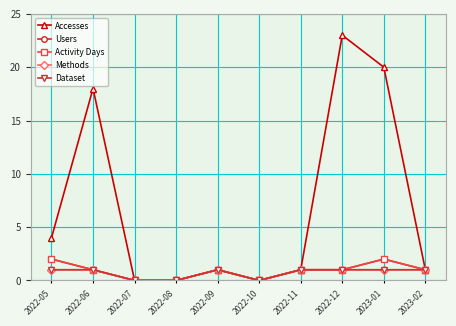

Reading left to right, what are all the values shown in this chart?

Accesses: 2022-05=4	2022-06=18	2022-07=0	2022-08=0	2022-09=1	2022-10=0	2022-11=1	2022-12=23	2023-01=20	2023-02=1
Users: 2022-05=2	2022-06=1	2022-07=0	2022-08=0	2022-09=1	2022-10=0	2022-11=1	2022-12=1	2023-01=2	2023-02=1
Activity Days: 2022-05=2	2022-06=1	2022-07=0	2022-08=0	2022-09=1	2022-10=0	2022-11=1	2022-12=1	2023-01=2	2023-02=1
Methods: 2022-05=1	2022-06=1	2022-07=0	2022-08=0	2022-09=1	2022-10=0	2022-11=1	2022-12=1	2023-01=1	2023-02=1
Dataset: 2022-05=1	2022-06=1	2022-07=0	2022-08=0	2022-09=1	2022-10=0	2022-11=1	2022-12=1	2023-01=1	2023-02=1